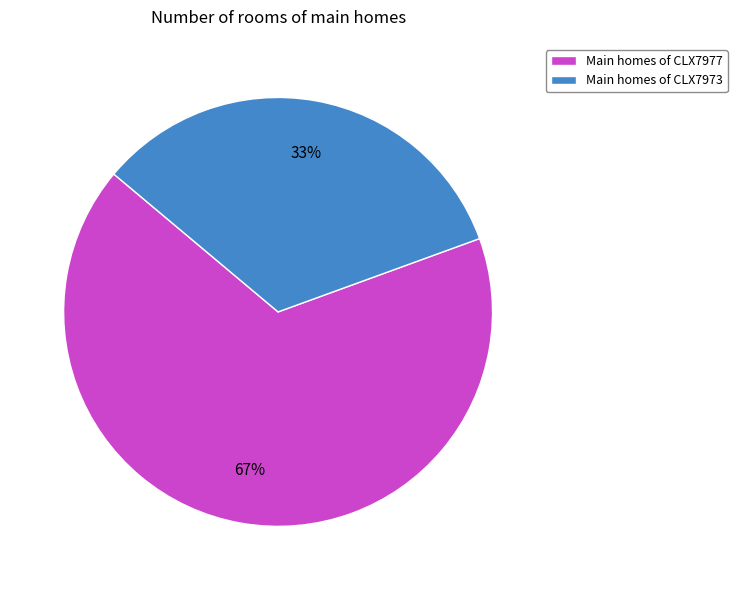

Rank the categories by value from highest to lowest.

Main homes of CLX7977, Main homes of CLX7973